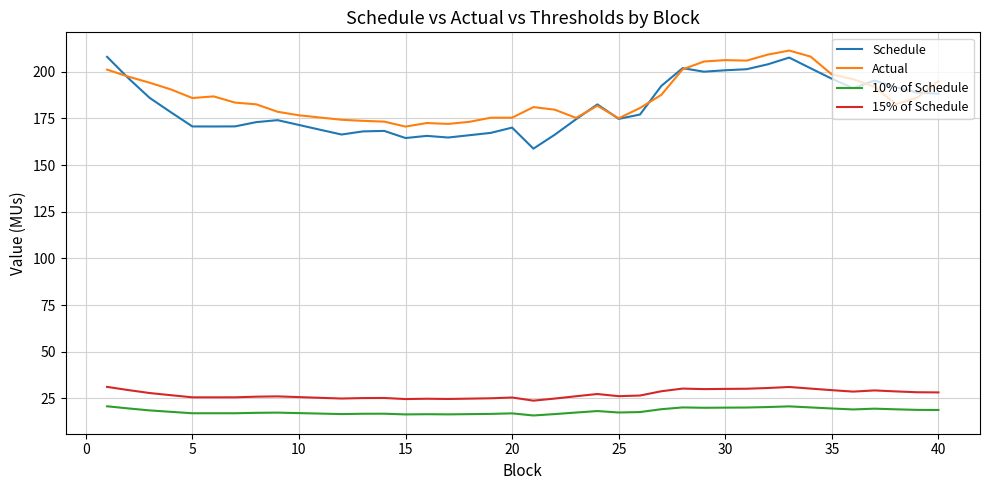

True or false: 10% of Schedule and 15% of Schedule cross at least once.

False